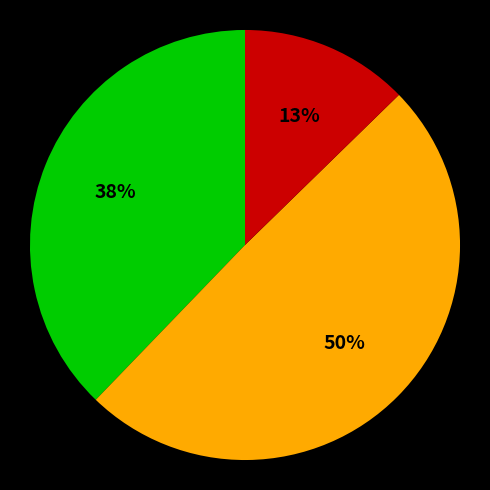

How many slices are in this pie chart?

3